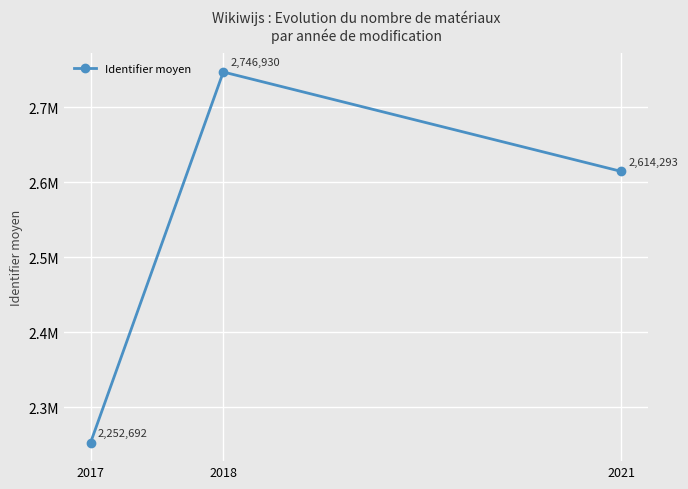

Reading left to right, what are all the values shown in this chart?

2017=2252692	2018=2746930	2021=2614293